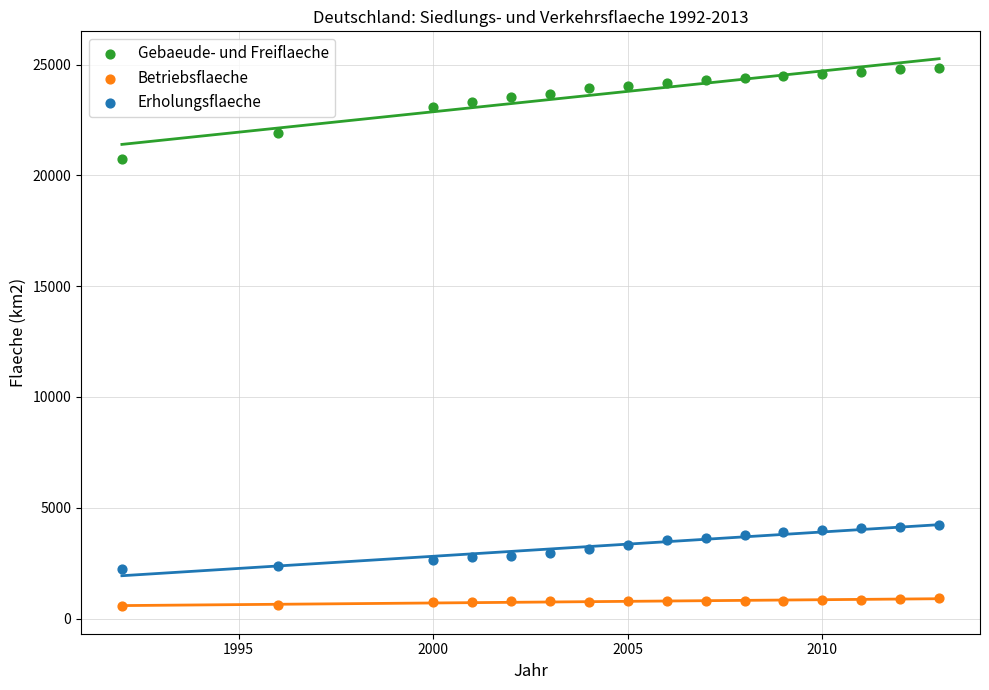

Which series reaches the maximum Y coordinate?

Gebaeude- und Freiflaeche